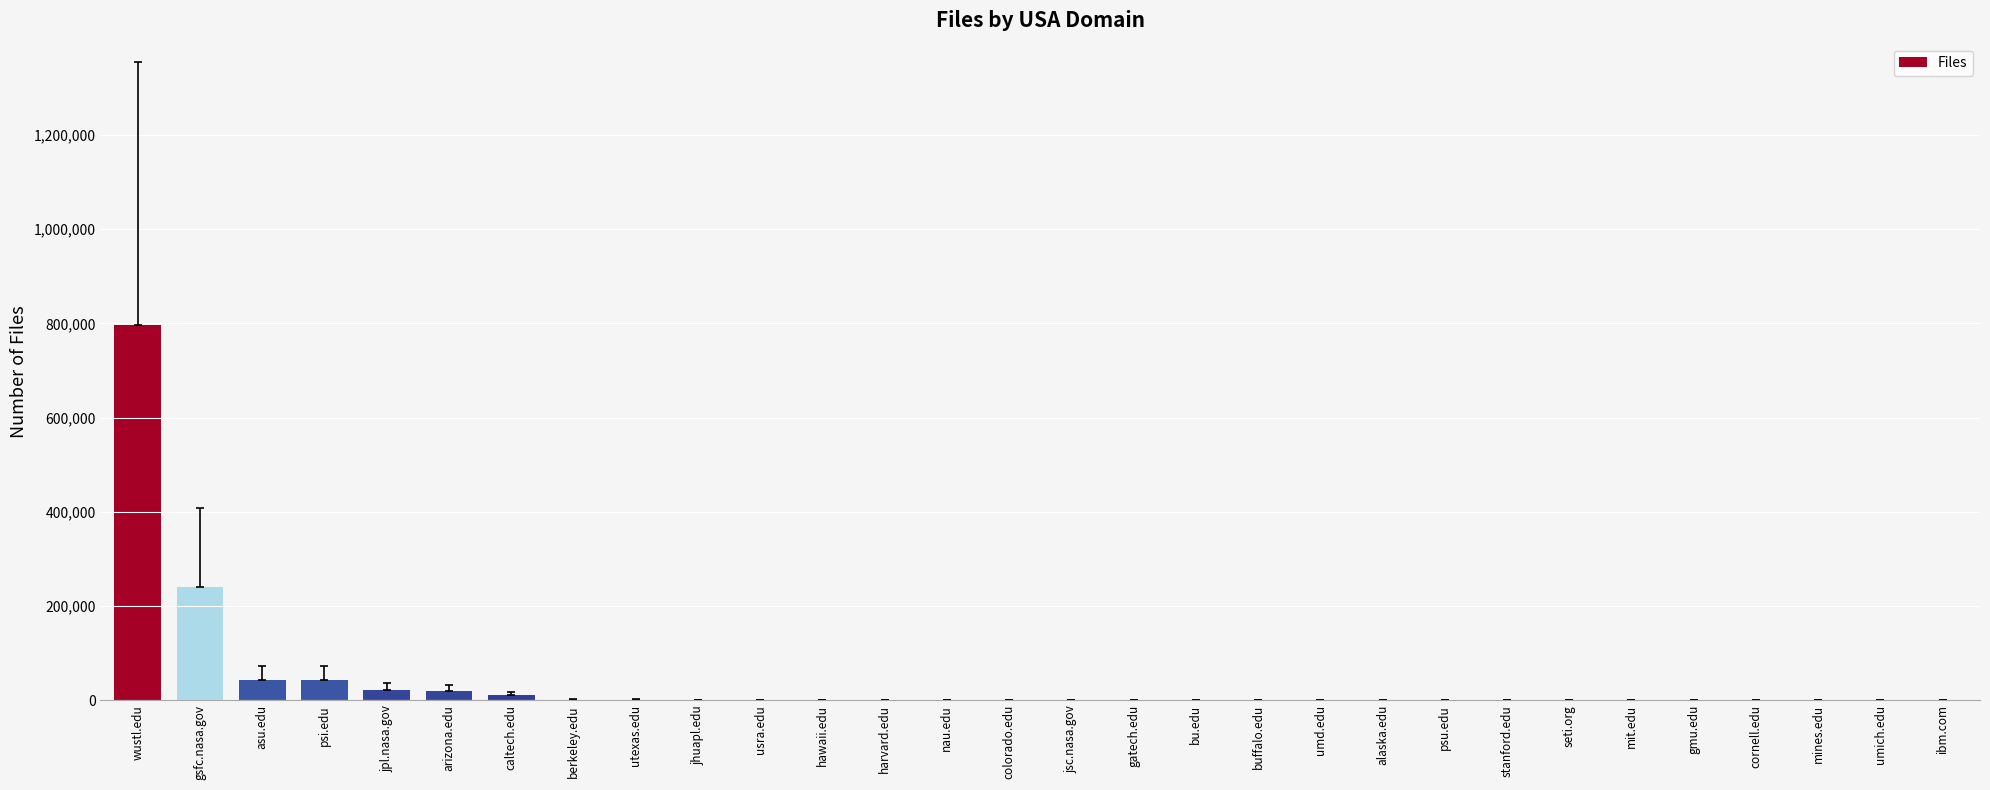

What is the maximum value shown in the chart?

796462